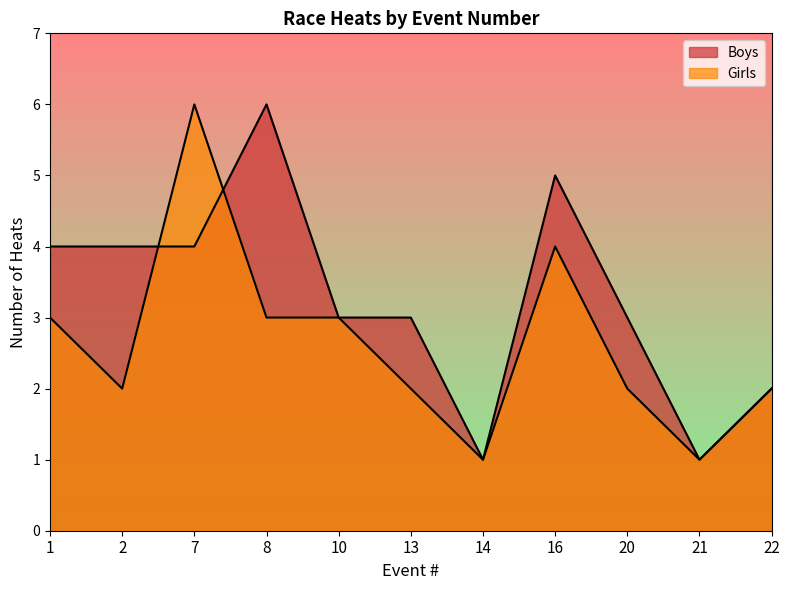

Count the Girls values in the range 2 to 3.

7